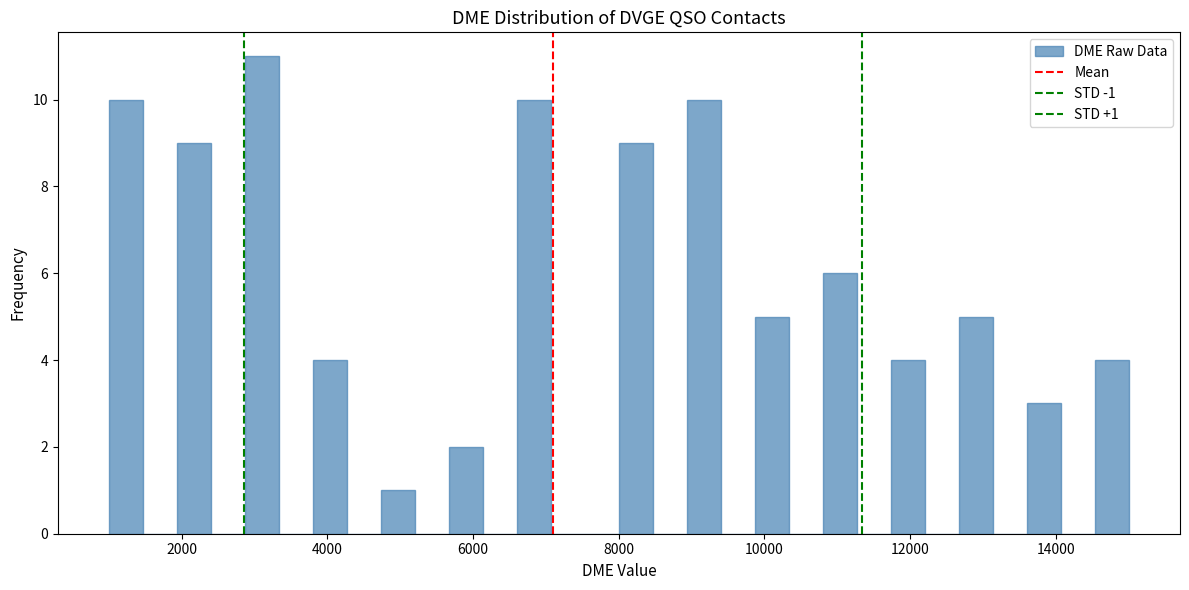

Read against the x-axis, roughly where is the centre of the tallest bar?

3200